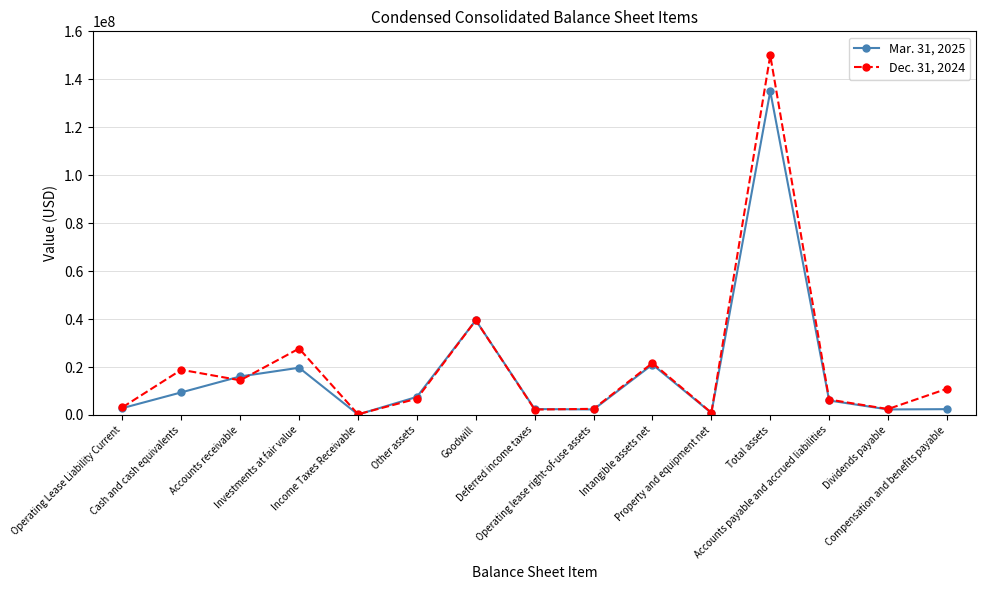

In Mar. 31, 2025, how many points are lower than both neighbors (excluding endpoints)?

4